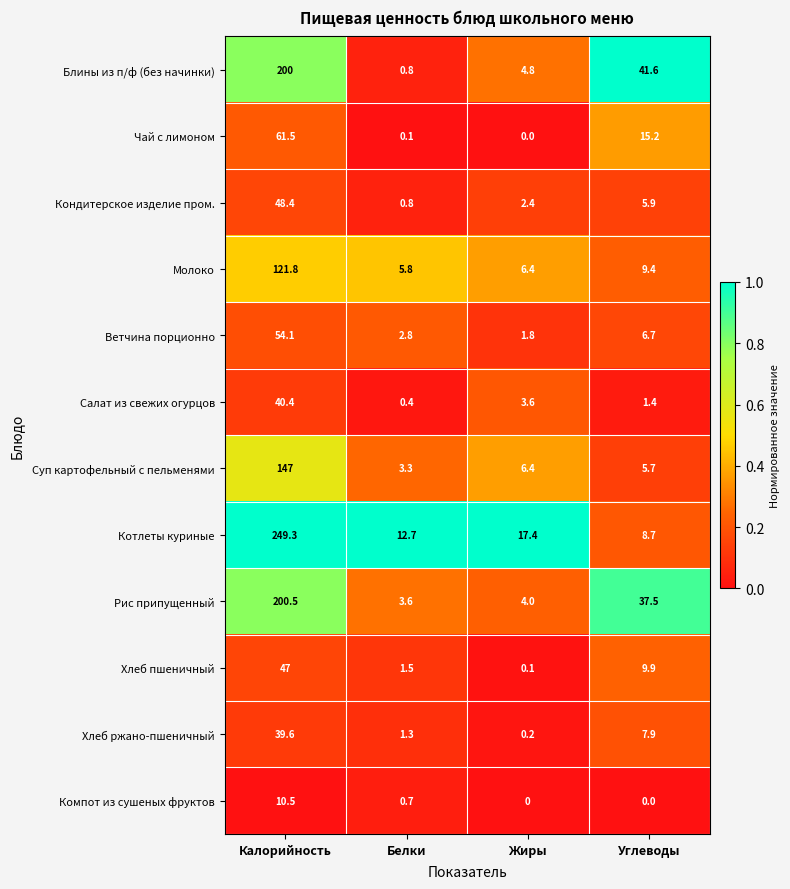

What is the sum of the Молоко values at Белки and Углеводы?

15.2